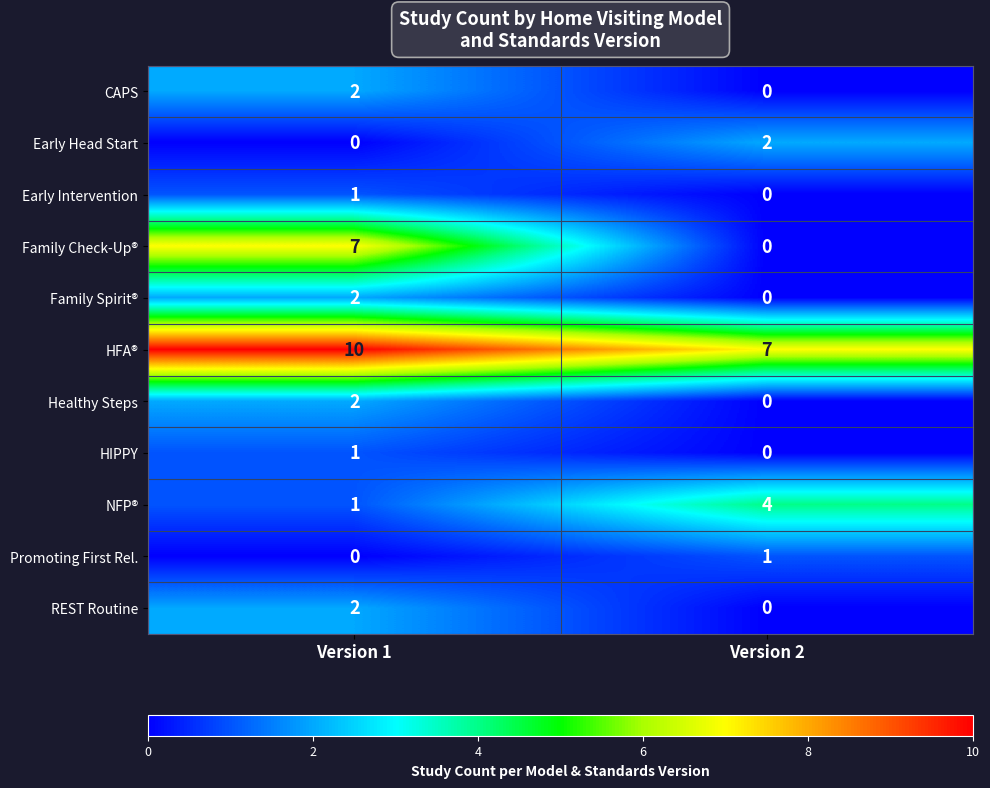

Which category has the highest value across all series?

Version 1